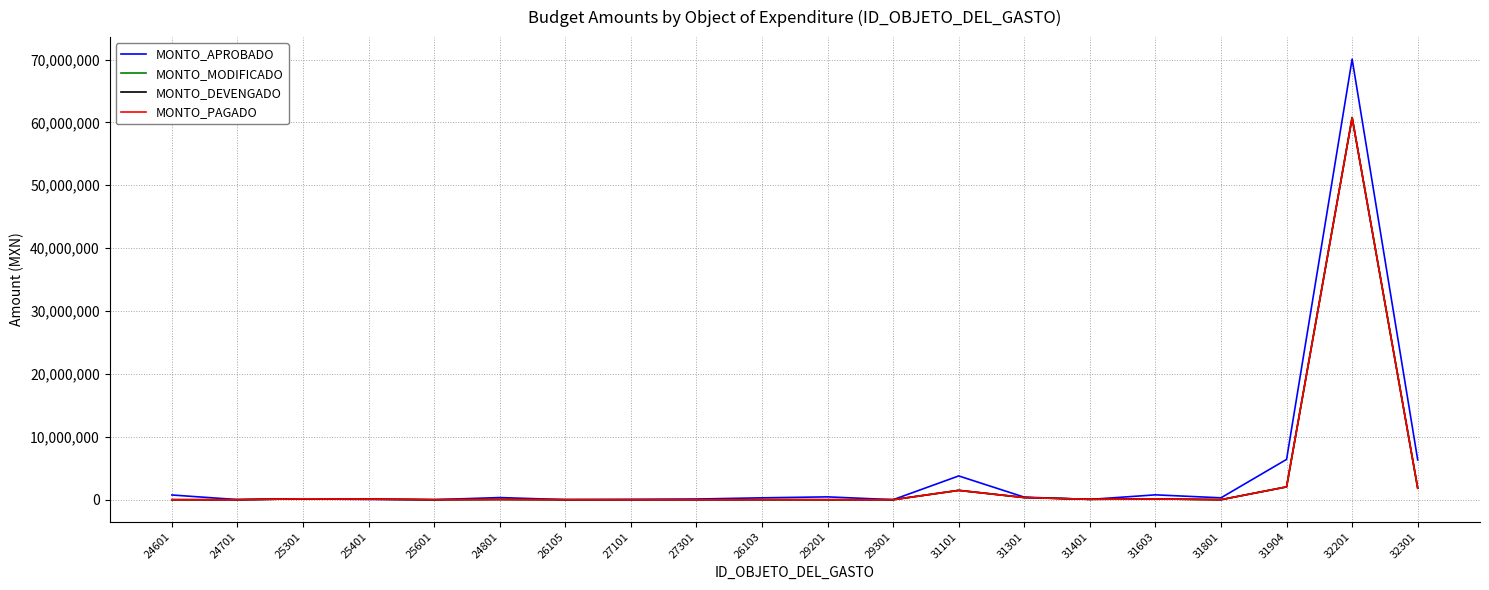

Rank the series by their maximum value, from lowest to highest.

MONTO_MODIFICADO, MONTO_DEVENGADO, MONTO_PAGADO, MONTO_APROBADO